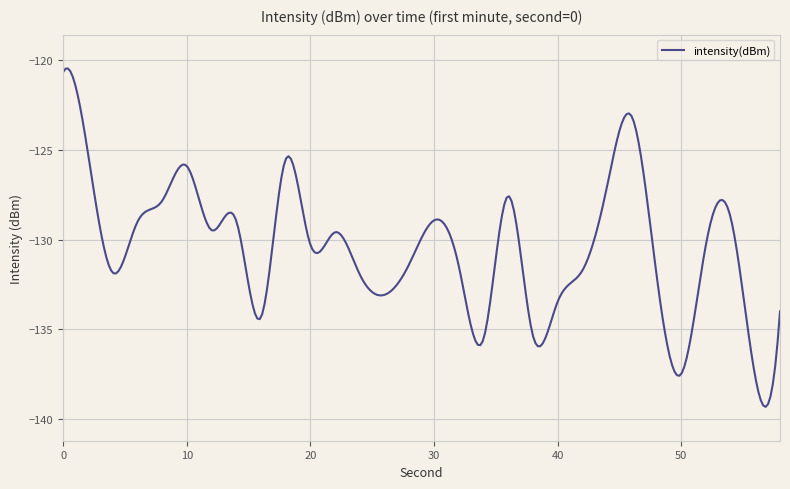

What is the difference between the maximum and minimum values?

18.8